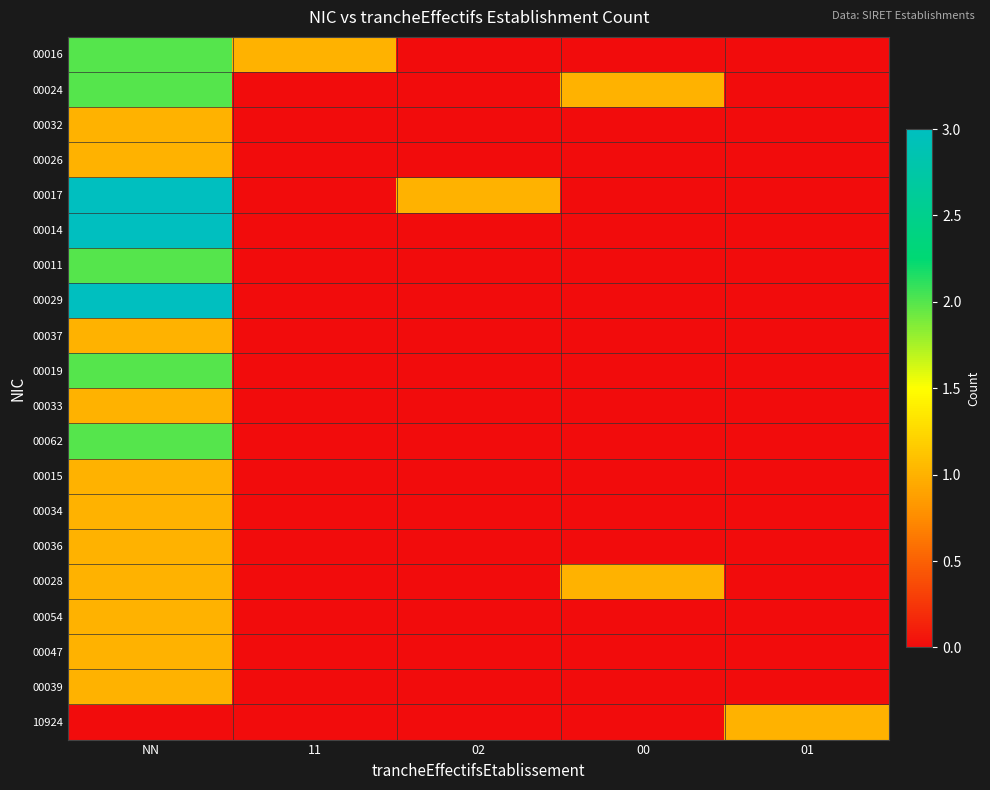

Reading right to left, extract all data points from this chart.

00016: 01=0	00=0	02=0	11=1	NN=2
00024: 01=0	00=1	02=0	11=0	NN=2
00032: 01=0	00=0	02=0	11=0	NN=1
00026: 01=0	00=0	02=0	11=0	NN=1
00017: 01=0	00=0	02=1	11=0	NN=3
00014: 01=0	00=0	02=0	11=0	NN=3
00011: 01=0	00=0	02=0	11=0	NN=2
00029: 01=0	00=0	02=0	11=0	NN=3
00037: 01=0	00=0	02=0	11=0	NN=1
00019: 01=0	00=0	02=0	11=0	NN=2
00033: 01=0	00=0	02=0	11=0	NN=1
00062: 01=0	00=0	02=0	11=0	NN=2
00015: 01=0	00=0	02=0	11=0	NN=1
00034: 01=0	00=0	02=0	11=0	NN=1
00036: 01=0	00=0	02=0	11=0	NN=1
00028: 01=0	00=1	02=0	11=0	NN=1
00054: 01=0	00=0	02=0	11=0	NN=1
00047: 01=0	00=0	02=0	11=0	NN=1
00039: 01=0	00=0	02=0	11=0	NN=1
10924: 01=1	00=0	02=0	11=0	NN=0